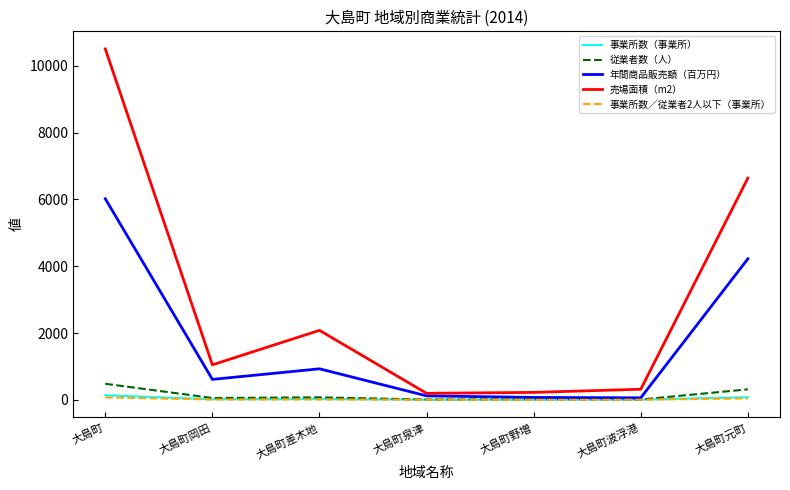

Which series has the largest range (max minus min)?

売場面積（m2）